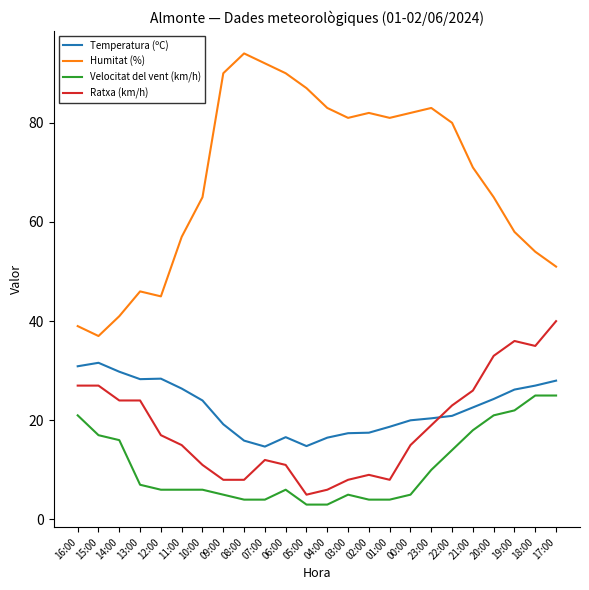

What is the smallest value displayed?

3.0